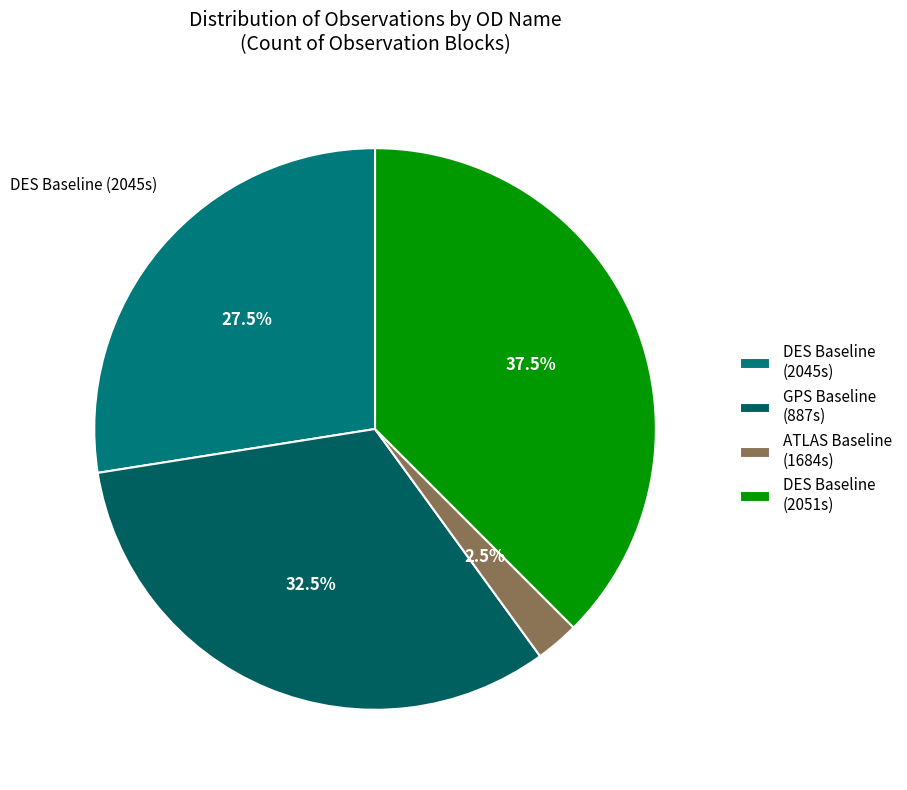

Is there any slice that represents more than half of the pie?

No